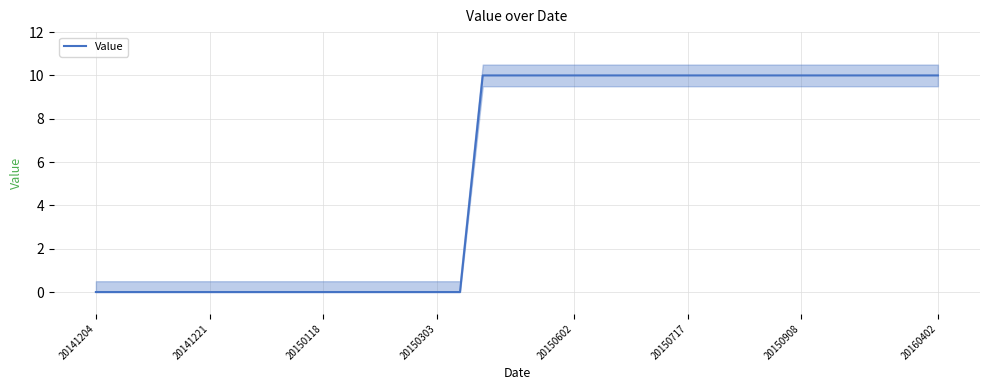

The Value series shows 0 at 20150303. True or false?

True